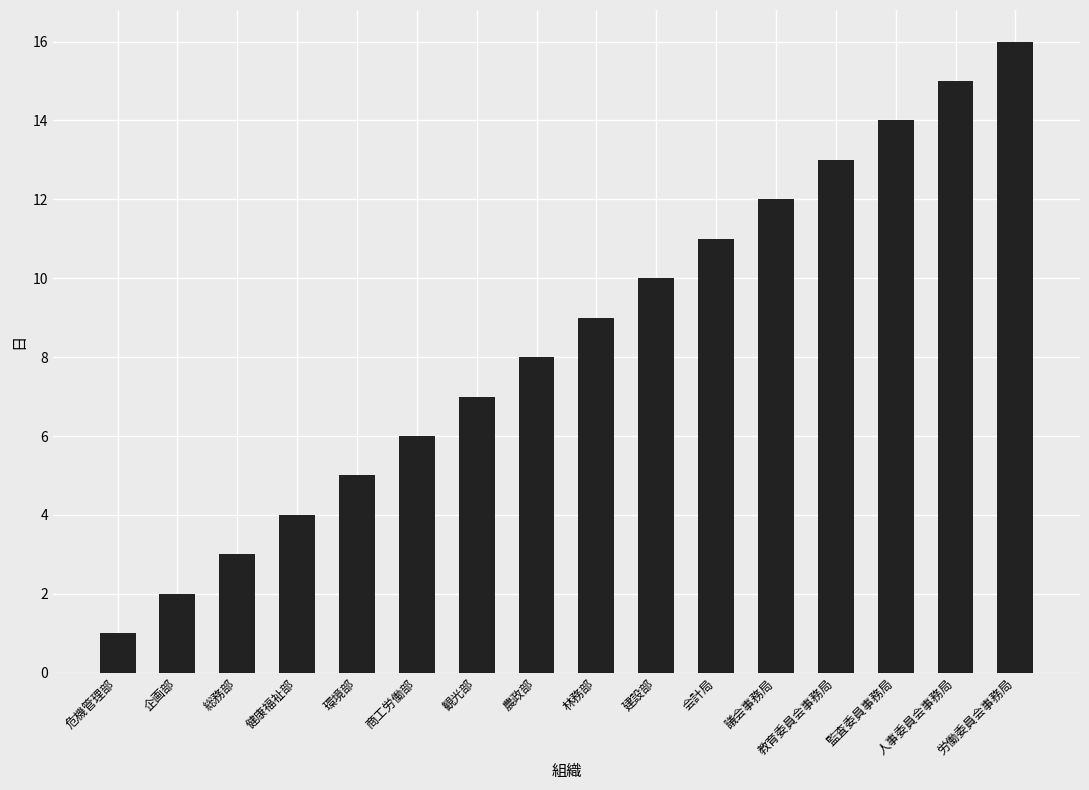

List the labels in order of value, largest first.

労働委員会事務局, 人事委員会事務局, 監査委員事務局, 教育委員会事務局, 議会事務局, 会計局, 建設部, 林務部, 農政部, 観光部, 商工労働部, 環境部, 健康福祉部, 総務部, 企画部, 危機管理部